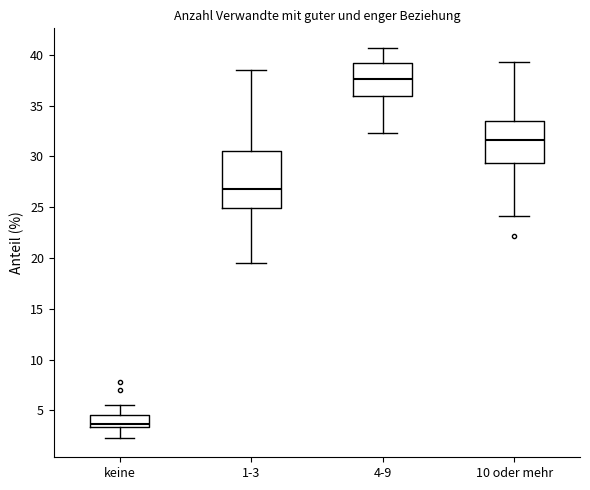

Which box's median line is the lowest?

keine